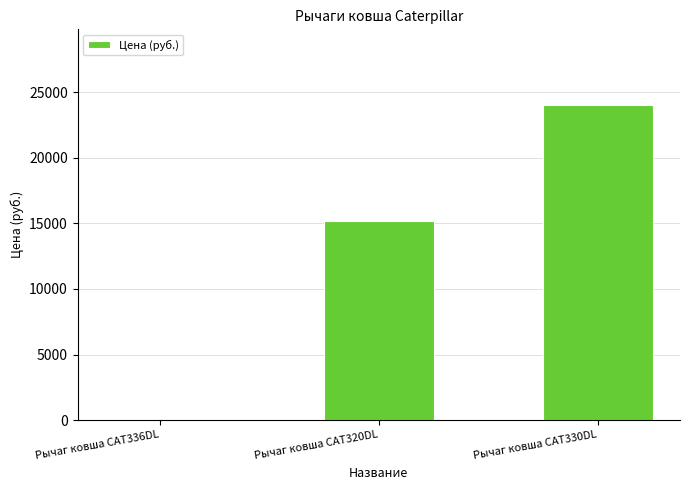

What is the maximum value shown in the chart?

24000